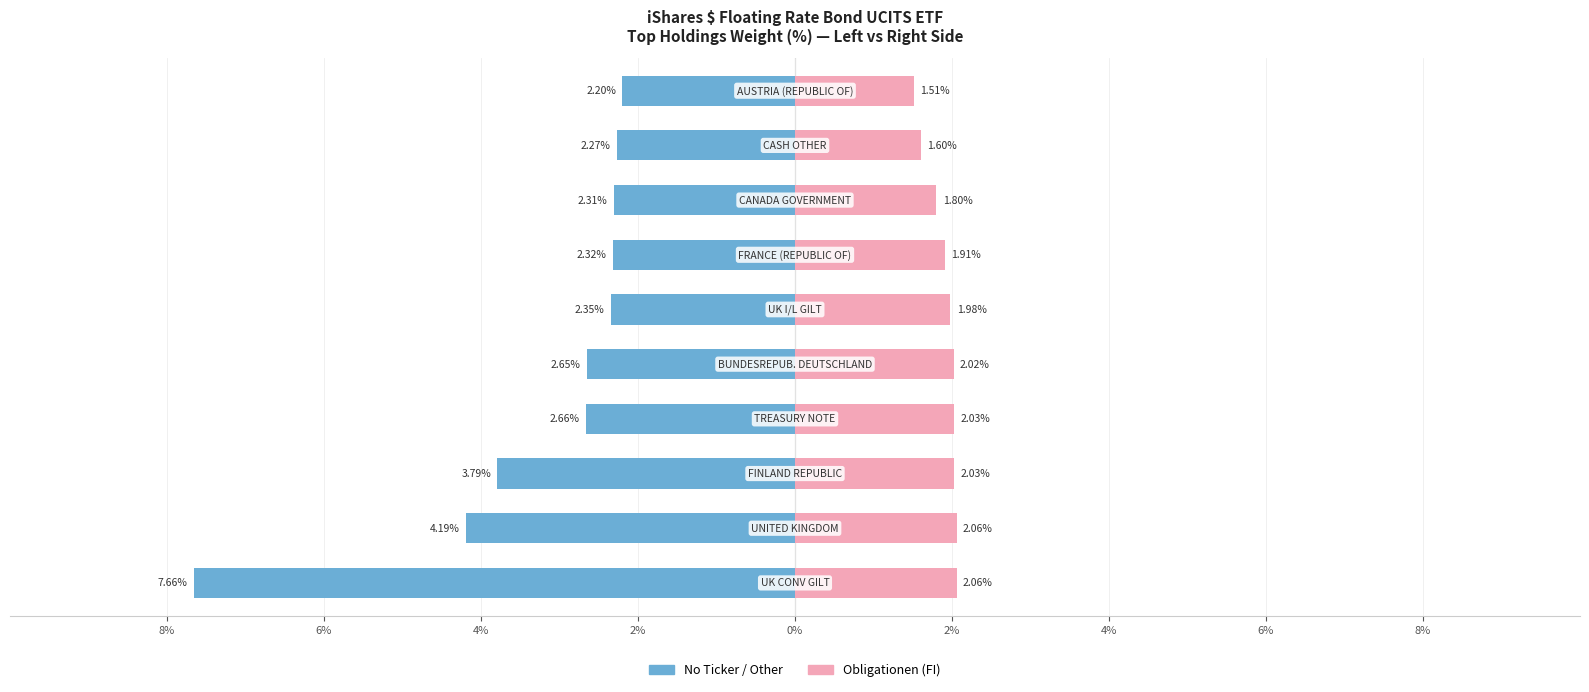

What is the value of the 1st bar from the left?

2.1